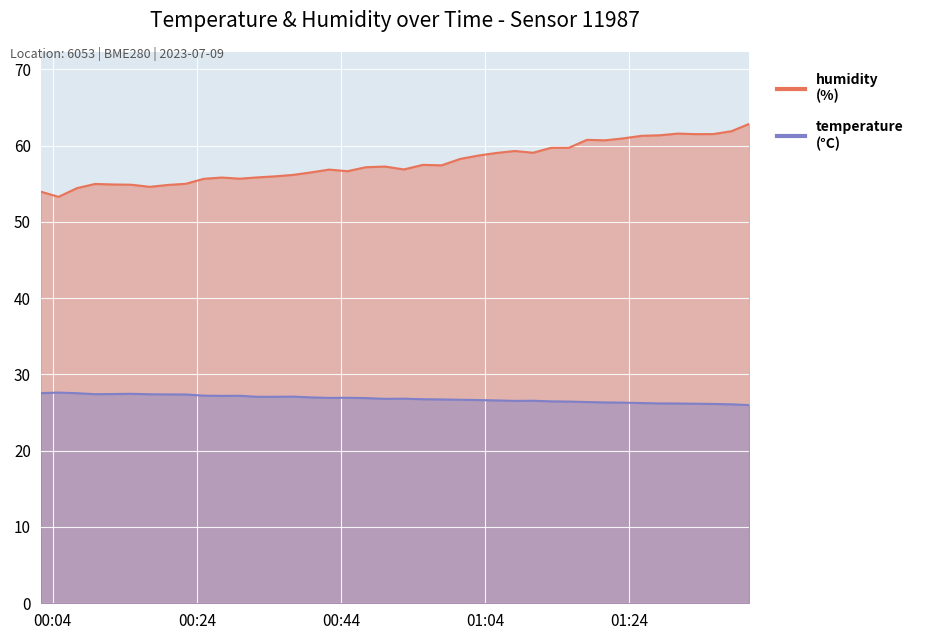

What is the value of the temperature point at the 7th from the left?

27.4